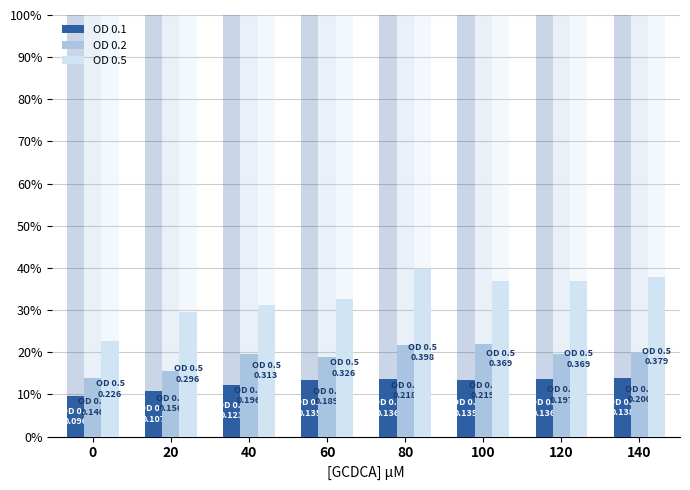

At how many categories does at least one series exceed 0?

8